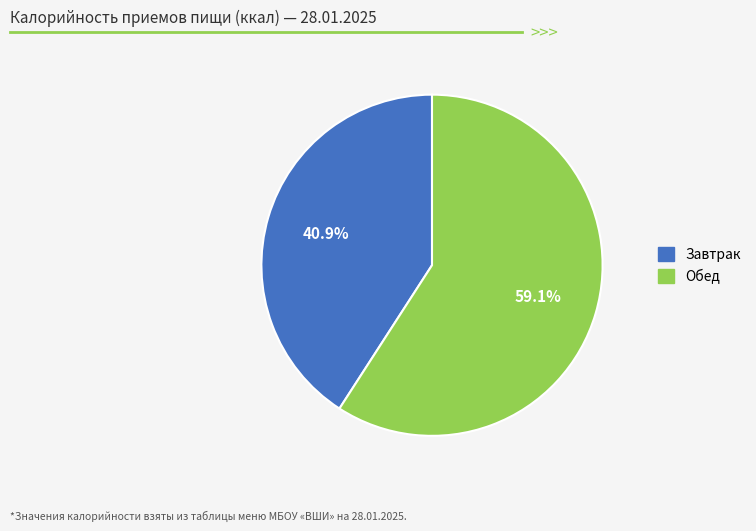

What is the largest slice in the pie chart?

Обед